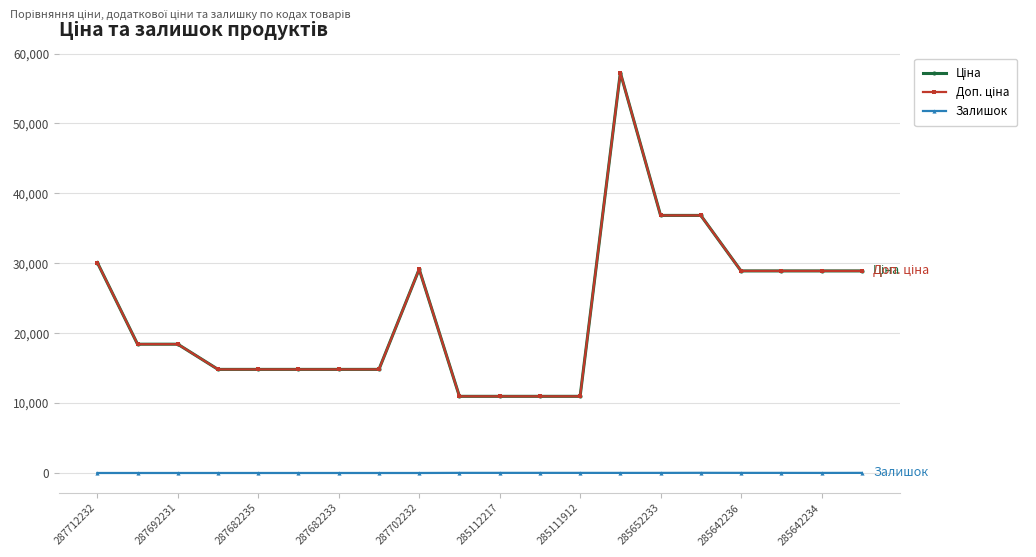

True or false: Доп. ціна and Залишок cross at least once.

False